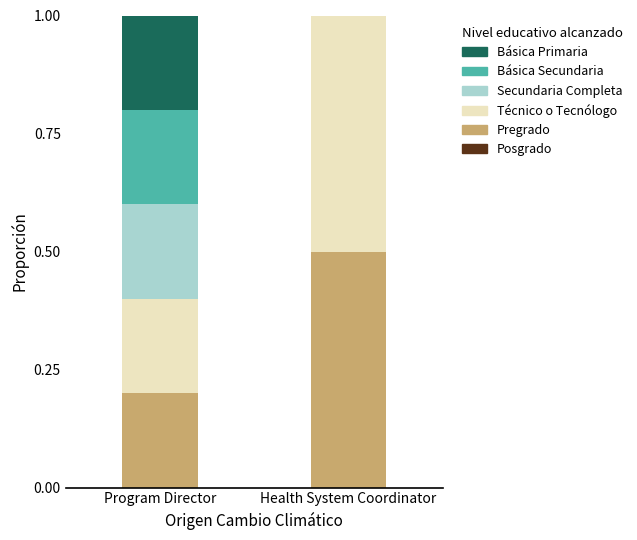

What is the total value across all series at Program Director?

1.0